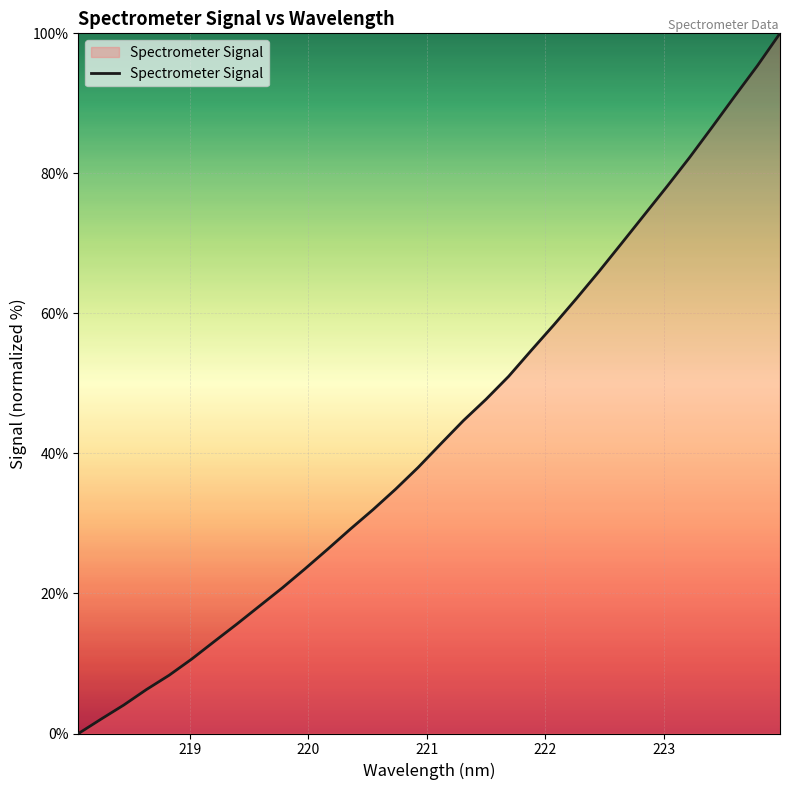

What is the maximum value shown in the chart?

100.0